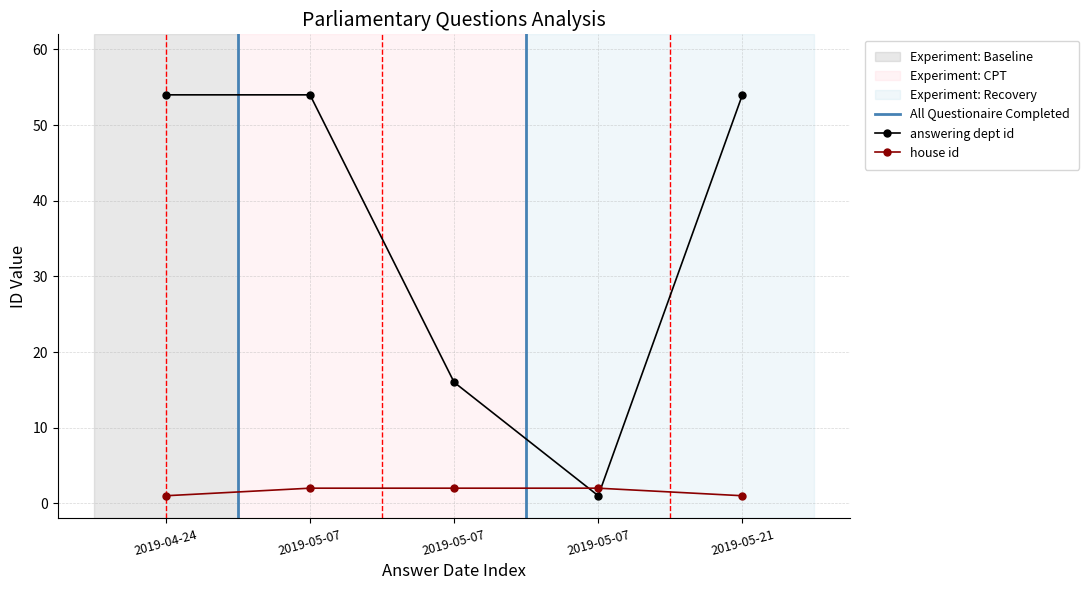

Between 2019-05-07 and 2019-05-07, which is larger?

2019-05-07